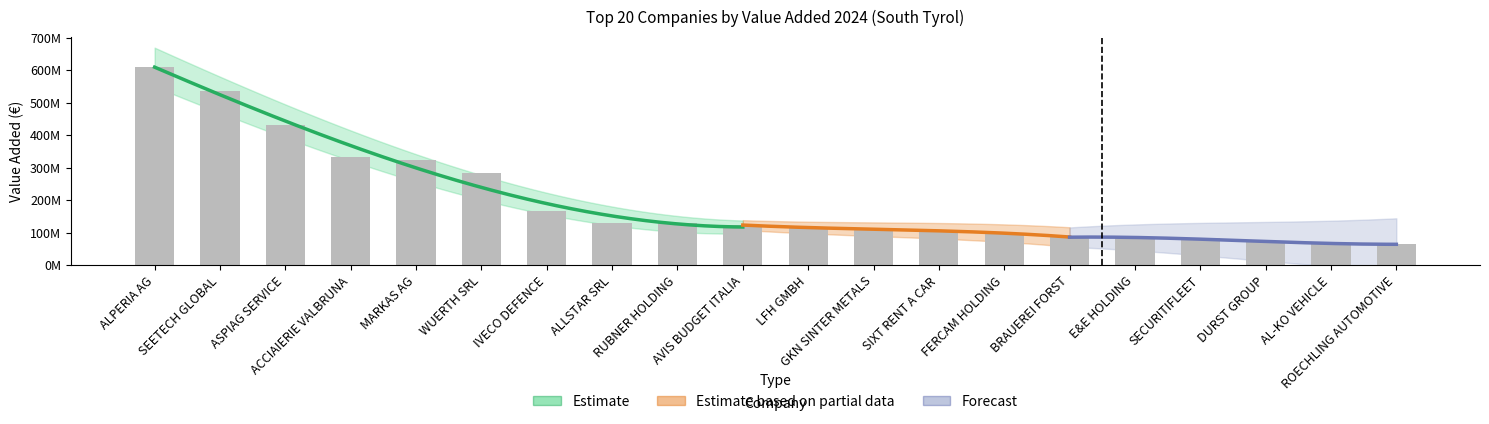

What position from the right is LFH GMBH?

10